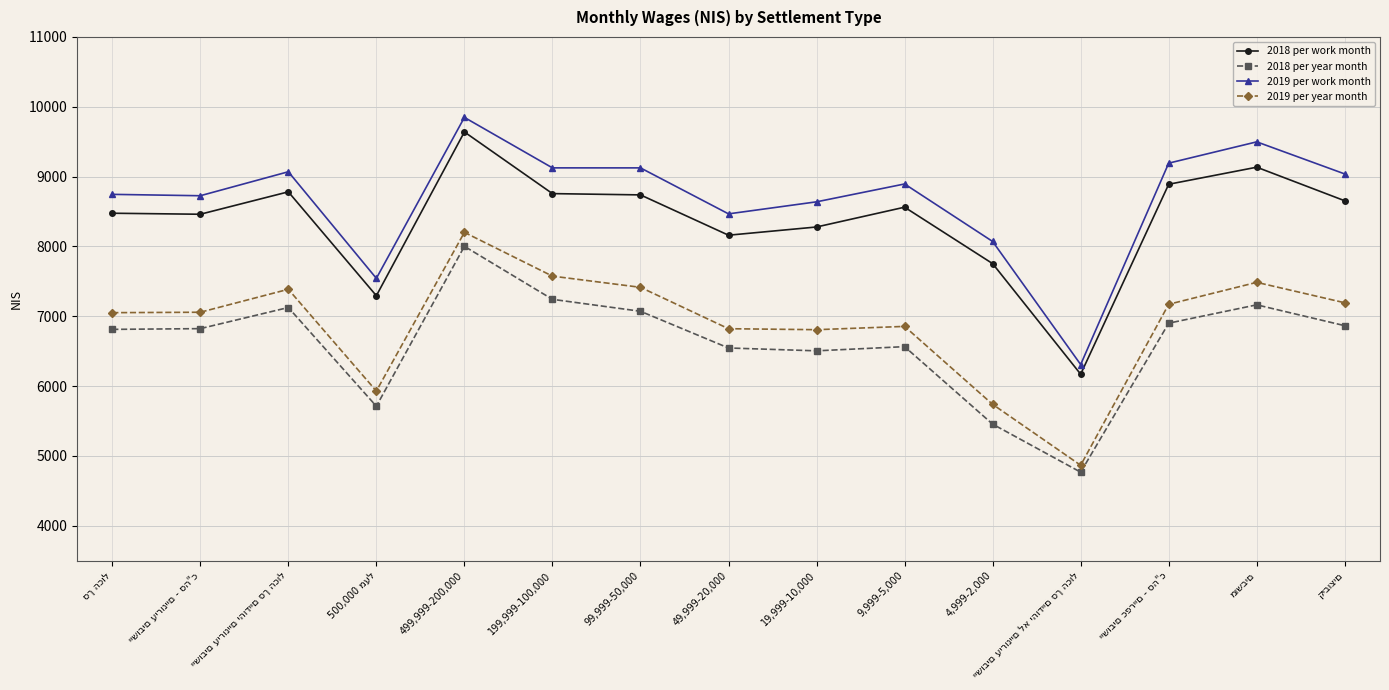

True or false: 2019 per year month and 2018 per work month cross at least once.

False